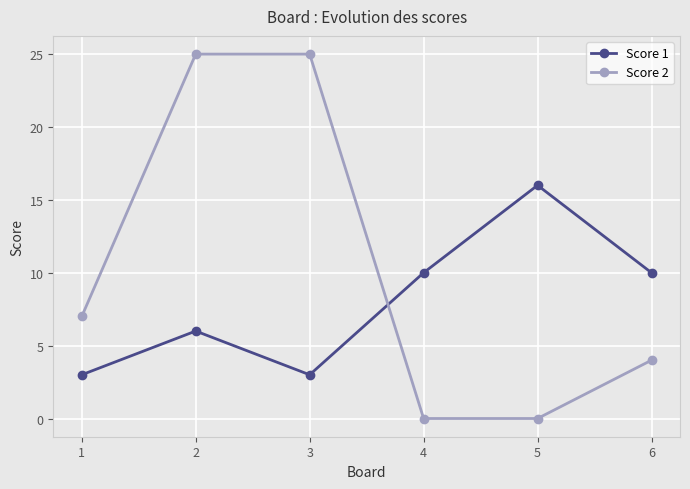

What is the difference between the Score 1 values at 4 and 1?

7